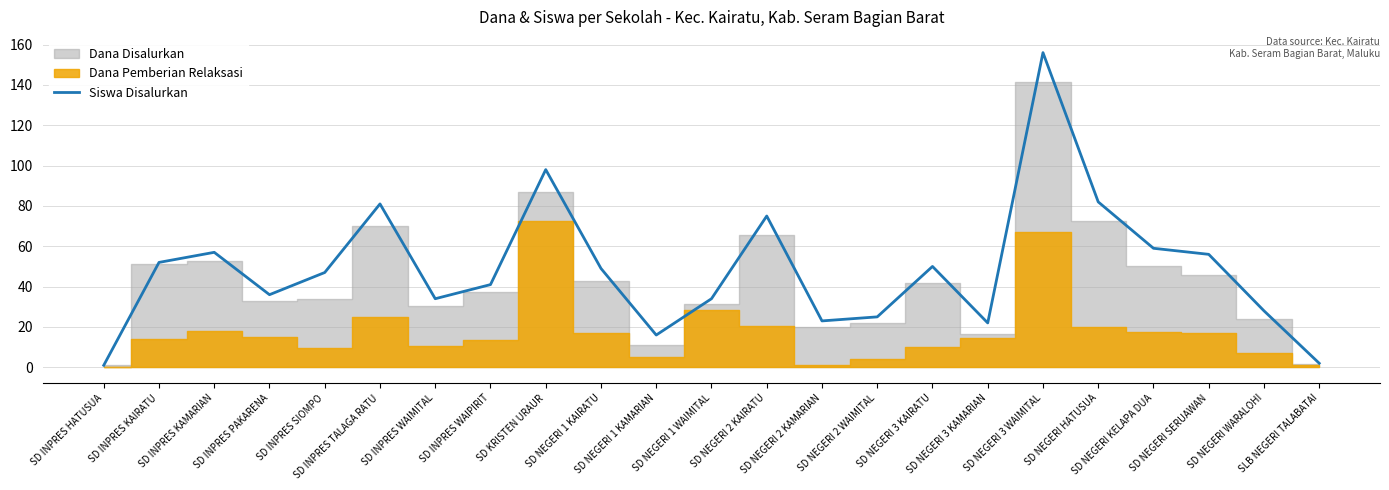

Reading left to right, extract all data points from this chart.

SD INPRES HATUSUA=1	SD INPRES KAIRATU=52	SD INPRES KAMARIAN=57	SD INPRES PAKARENA=36	SD INPRES SIOMPO=47	SD INPRES TALAGA RATU=81	SD INPRES WAIMITAL=34	SD INPRES WAIPIRIT=41	SD KRISTEN URAUR=98	SD NEGERI 1 KAIRATU=49	SD NEGERI 1 KAMARIAN=16	SD NEGERI 1 WAIMITAL=34	SD NEGERI 2 KAIRATU=75	SD NEGERI 2 KAMARIAN=23	SD NEGERI 2 WAIMITAL=25	SD NEGERI 3 KAIRATU=50	SD NEGERI 3 KAMARIAN=22	SD NEGERI 3 WAIMITAL=156	SD NEGERI HATUSUA=82	SD NEGERI KELAPA DUA=59	SD NEGERI SERUAWAN=56	SD NEGERI WARALOHI=28	SLB NEGERI TALABATAI=2